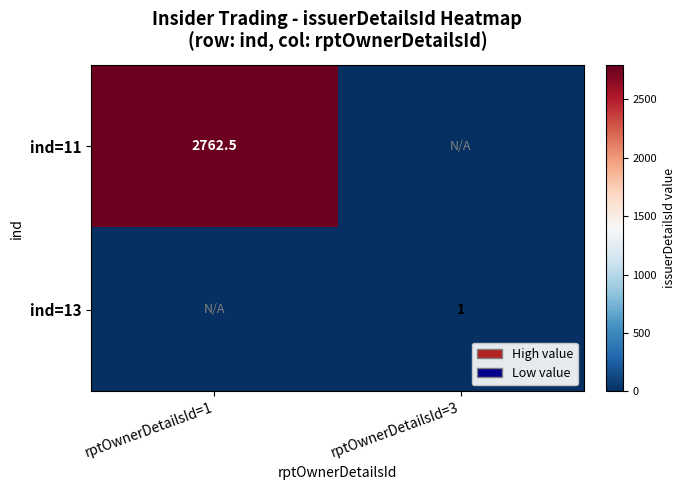

Count the number of categories in the chart.

2